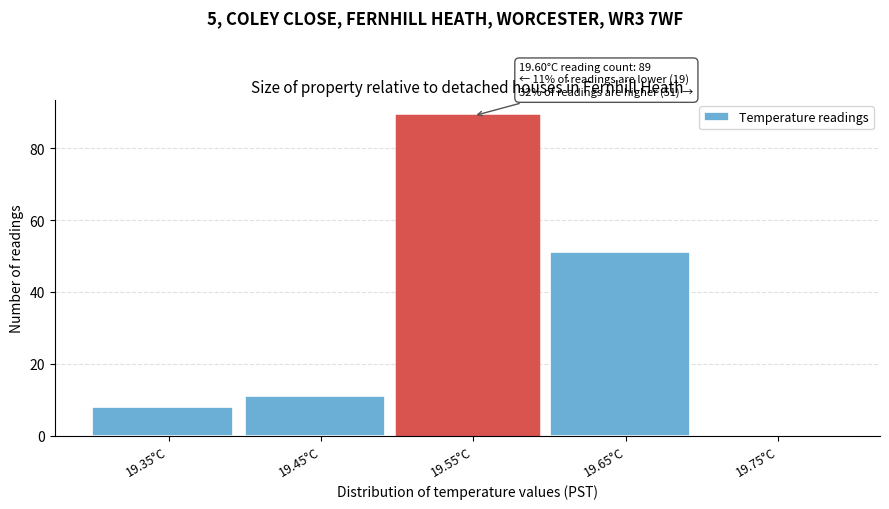

Reading left to right, extract all data points from this chart.

19.35°C=8	19.45°C=11	19.55°C=89	19.65°C=51	19.75°C=0